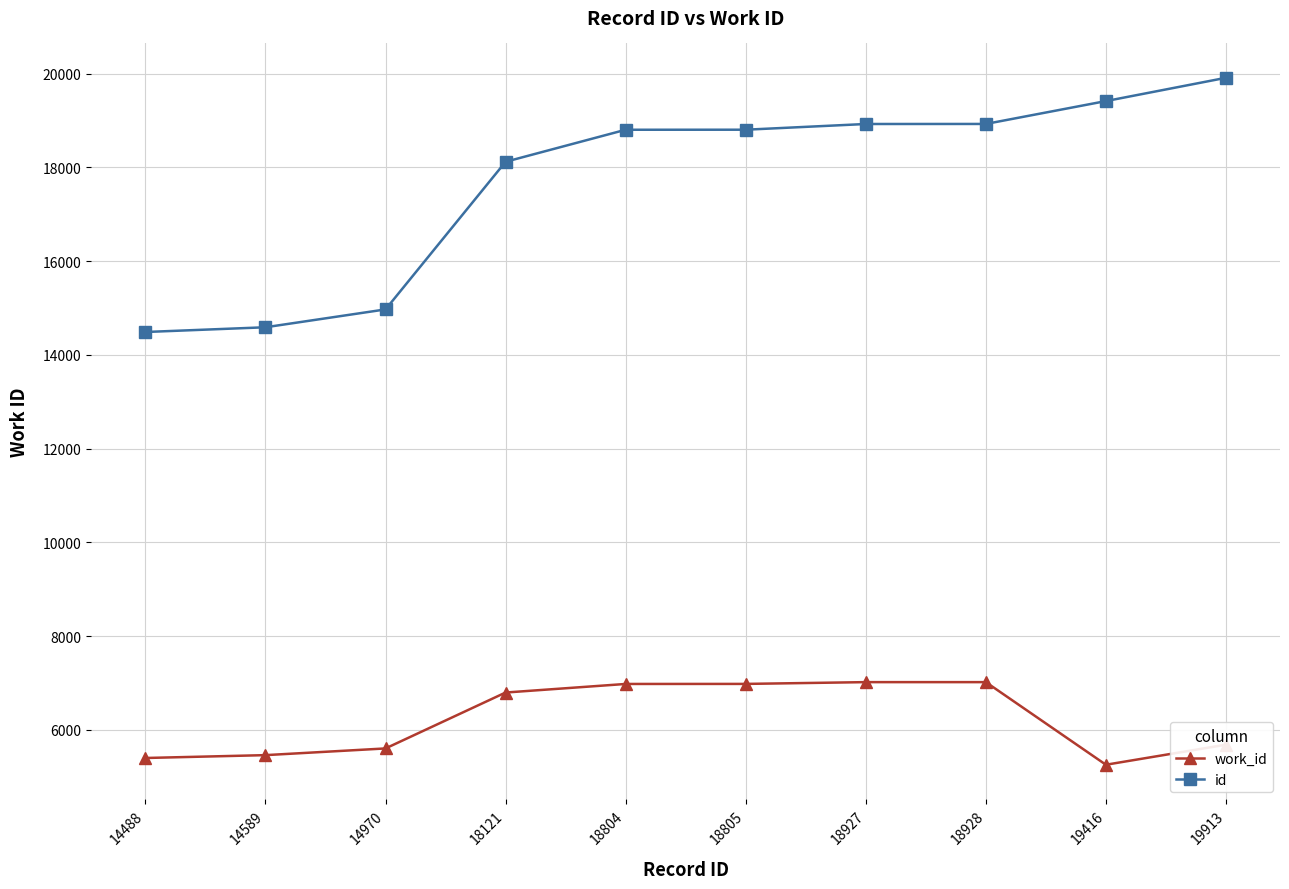

Is the value of work_id at 19416 greater than the value of id at 18927?

No